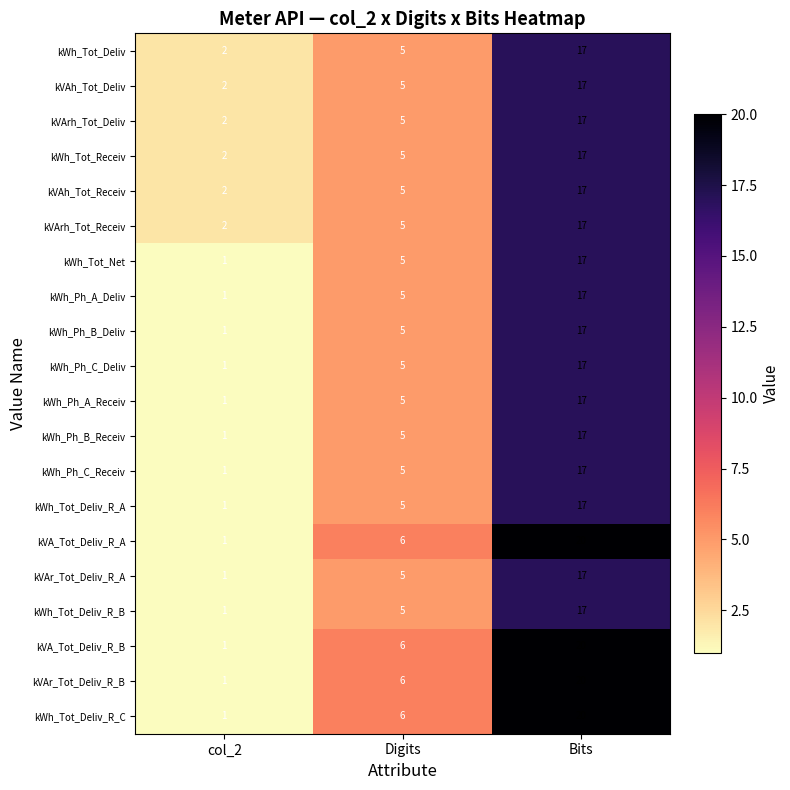

What is the difference between the kVAh_Tot_Receiv values at Bits and Digits?

12